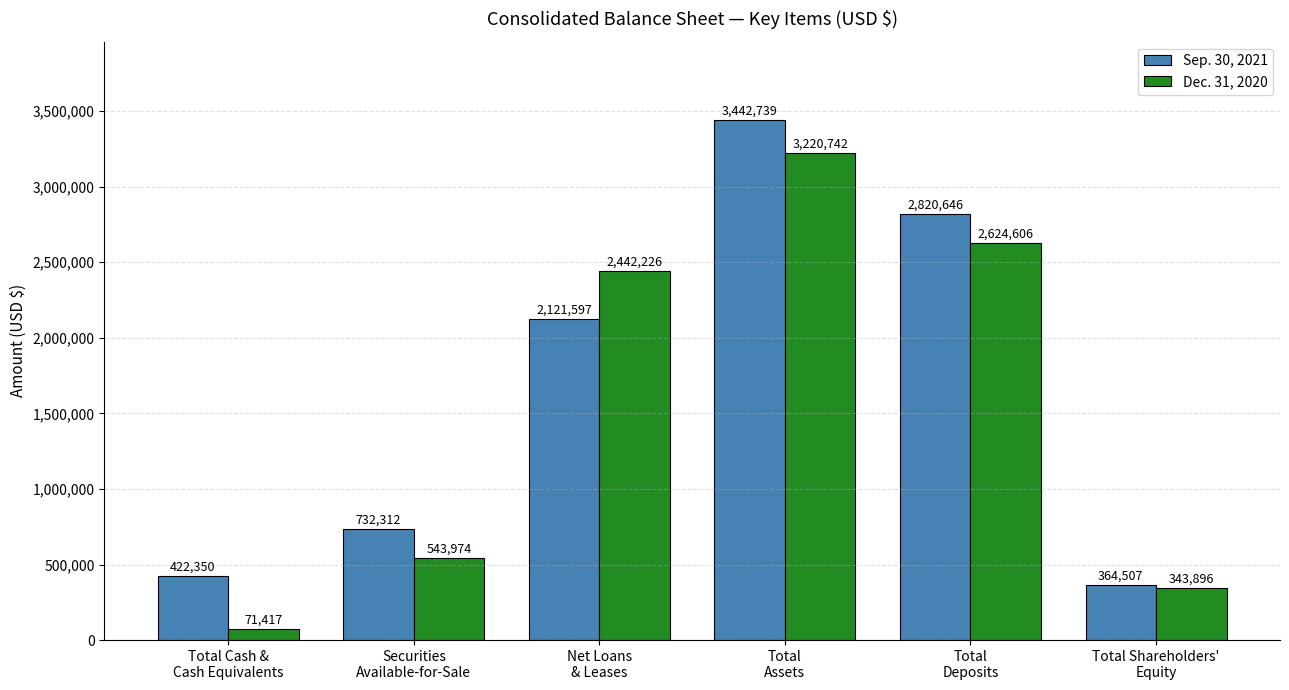

The value of Dec. 31, 2020 at Securities
Available-for-Sale is 543974. True or false?

True